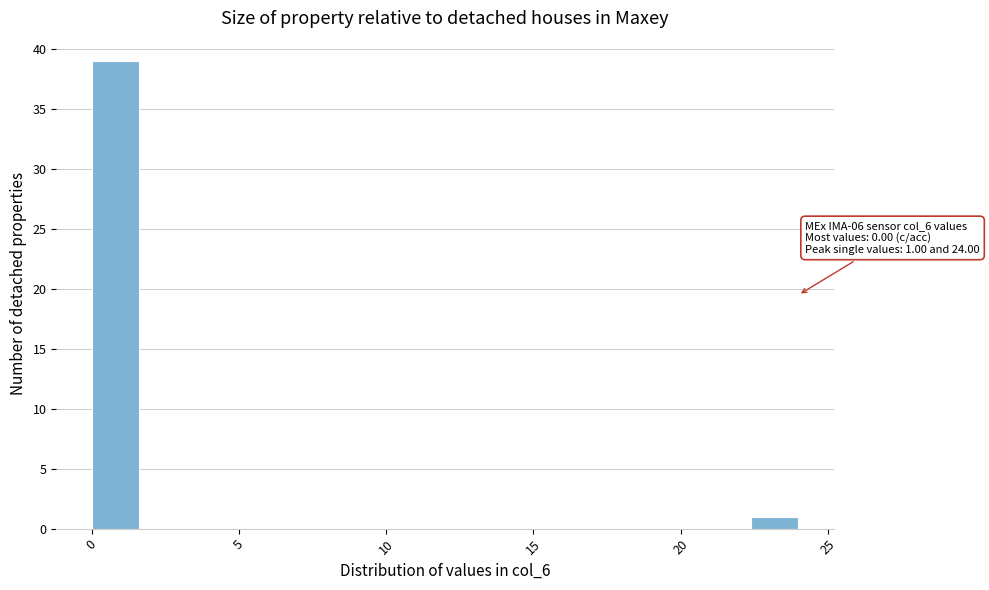

Around what value on the x-axis is the tallest bar? Give the approximate position of its centre, as read against the axis.

1.0